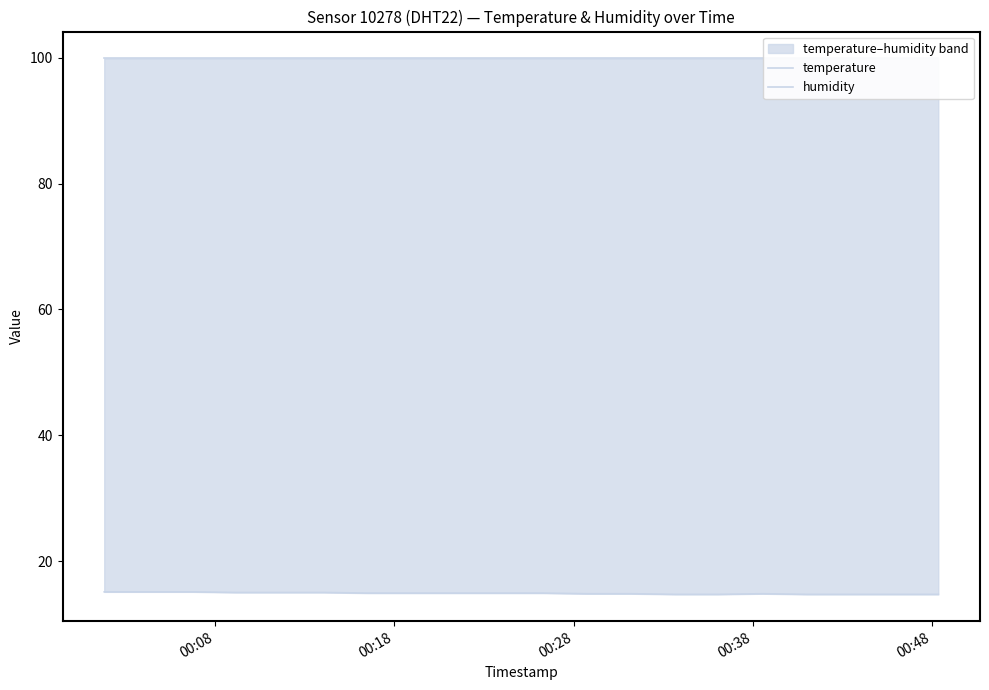

At how many categories does at least one series exceed 70?

20